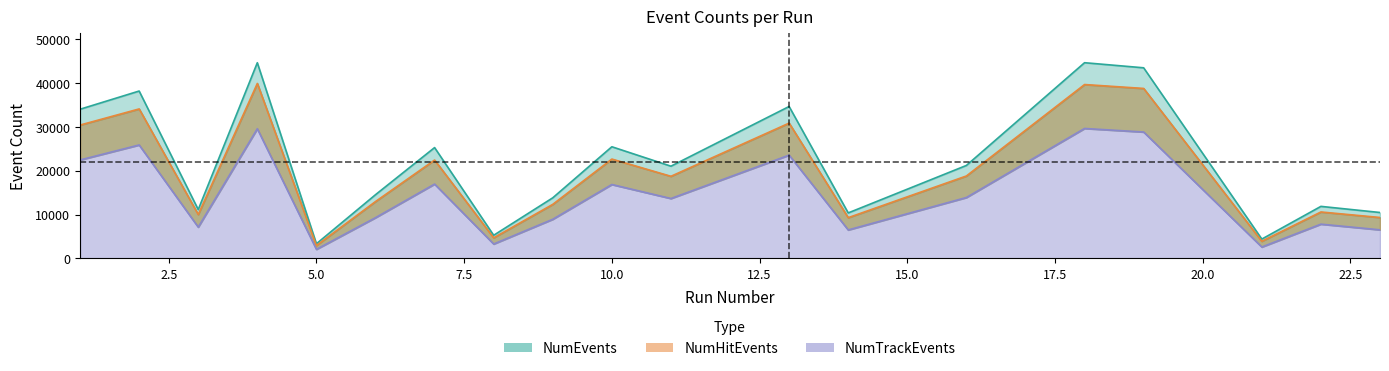

Which series has the largest total across all categories?

NumEvents